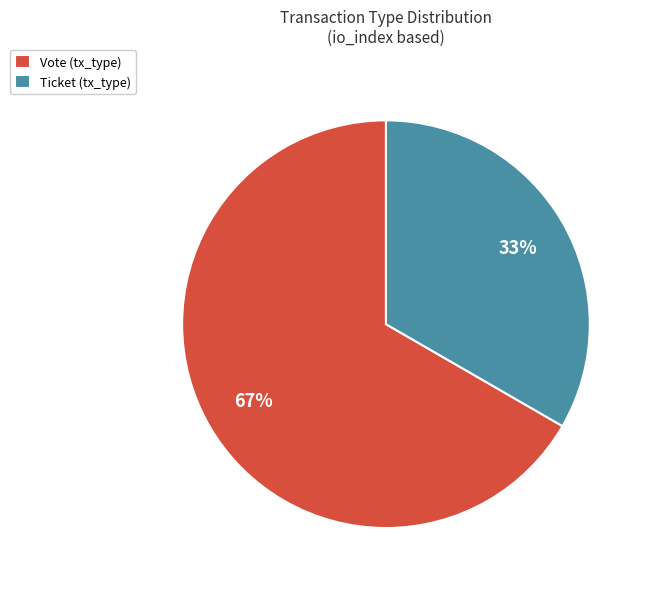

The Ticket (tx_type) slice represents 33% of the pie. True or false?

True